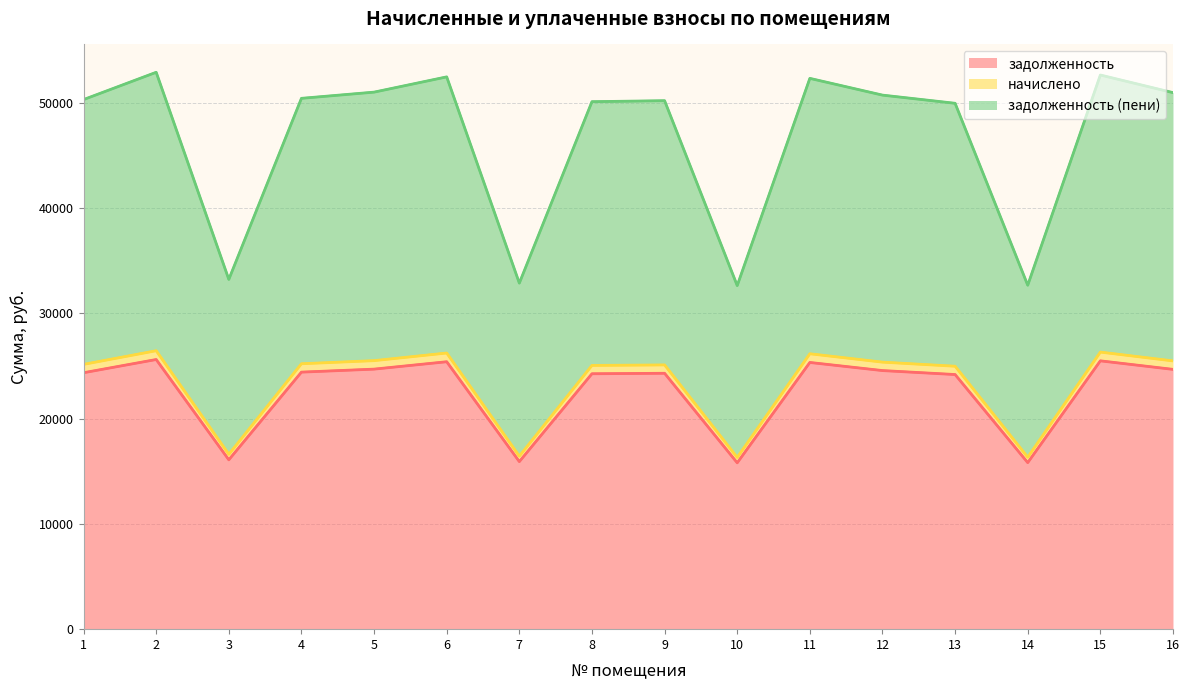

Which series has the largest total across all categories?

задолженность (пени)